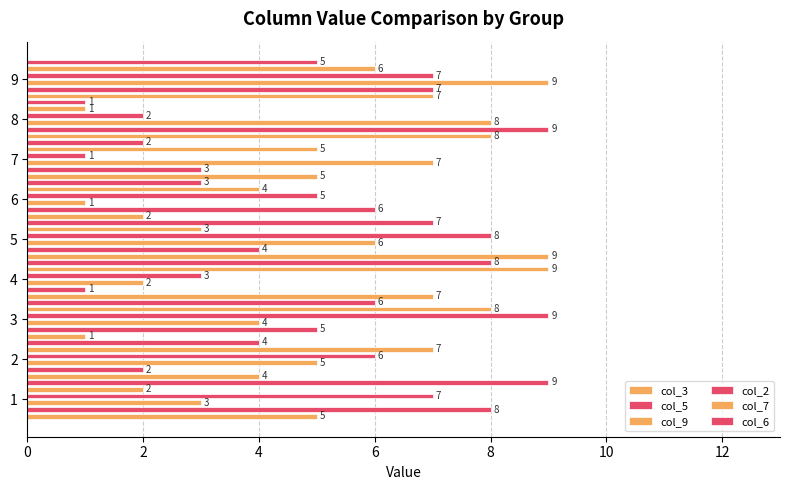

What is the label of the 1st bar from the right?

8